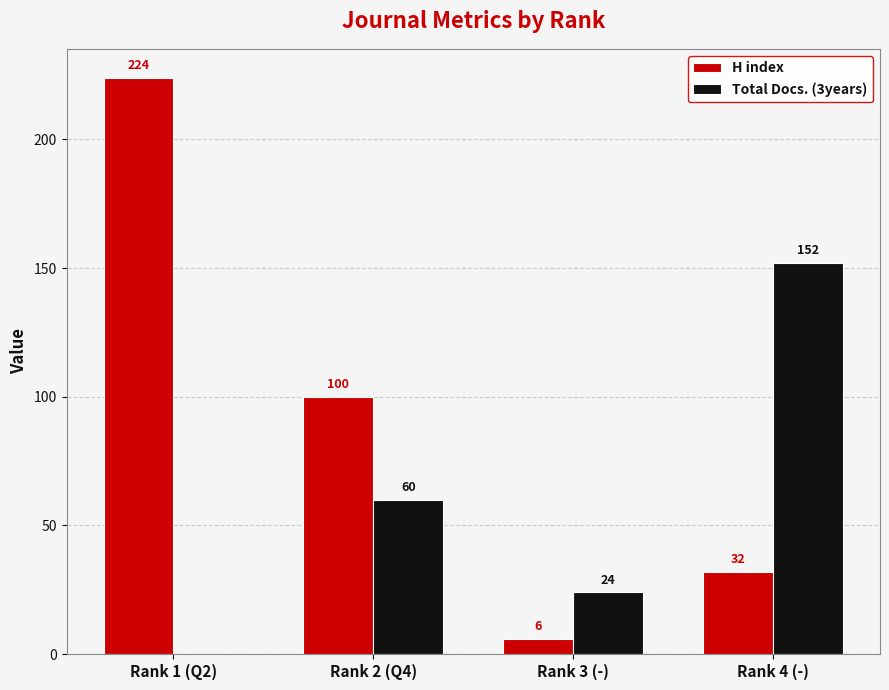

Is the value of H index at Rank 4 (-) greater than the value of Total Docs. (3years) at Rank 1 (Q2)?

Yes